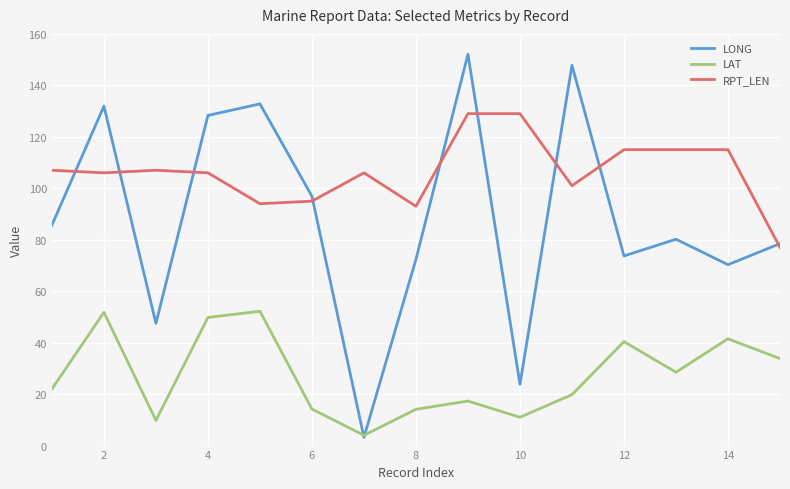

What is the highest value of the LONG series?

152.1